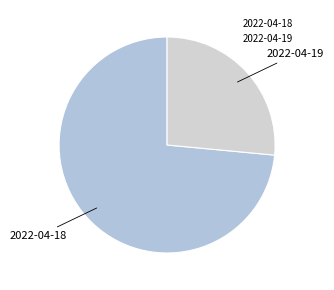

What is the majority slice?

2022-04-18